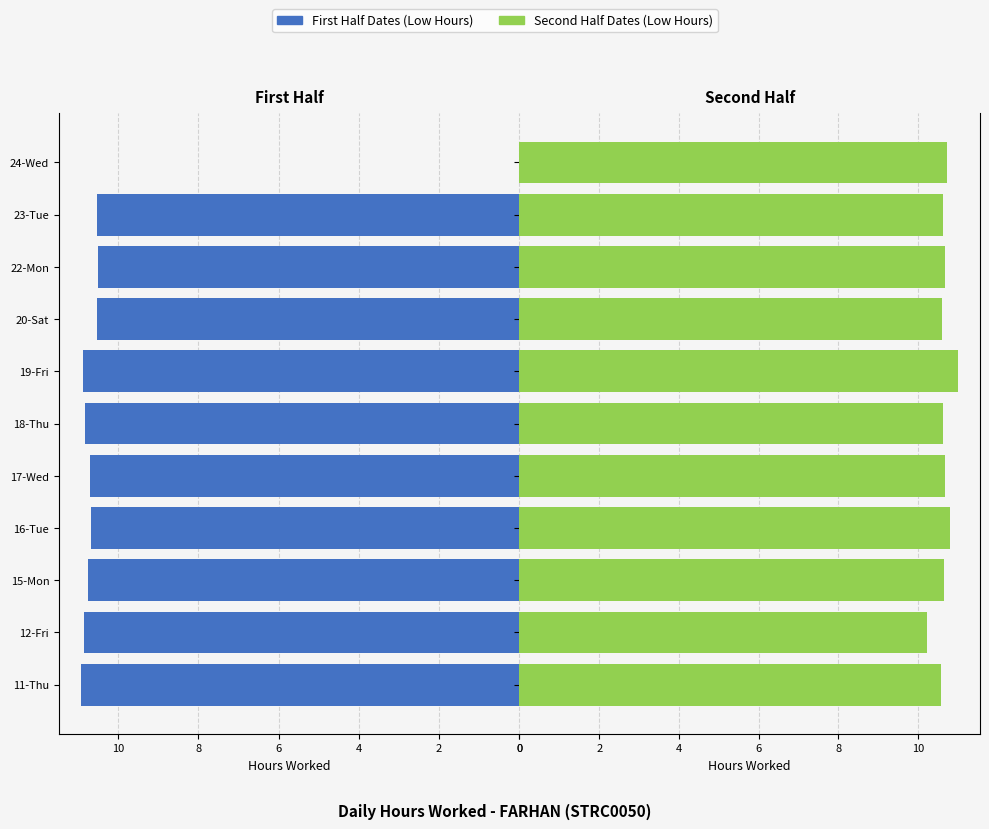

At how many categories does at least one series exceed 1?

11